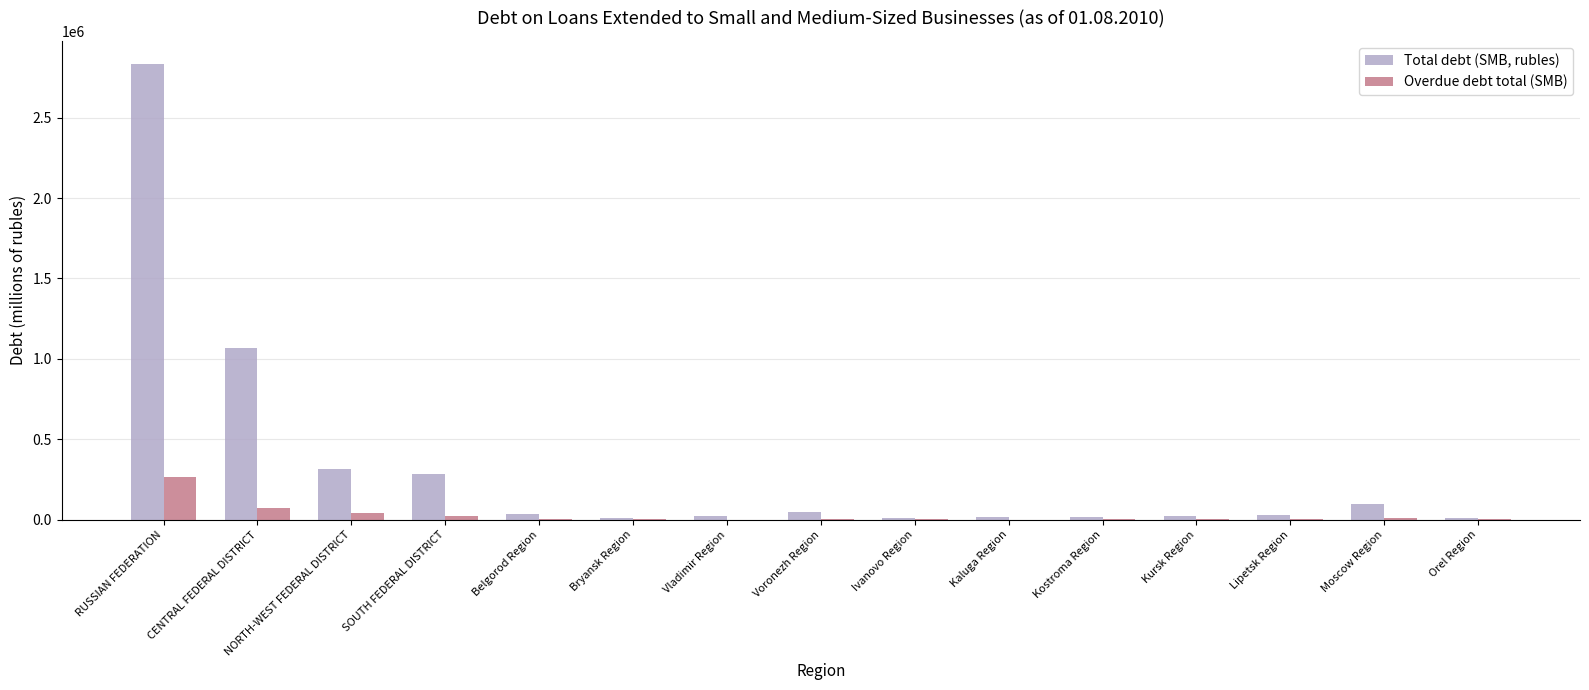

How many data points does each series have?

15